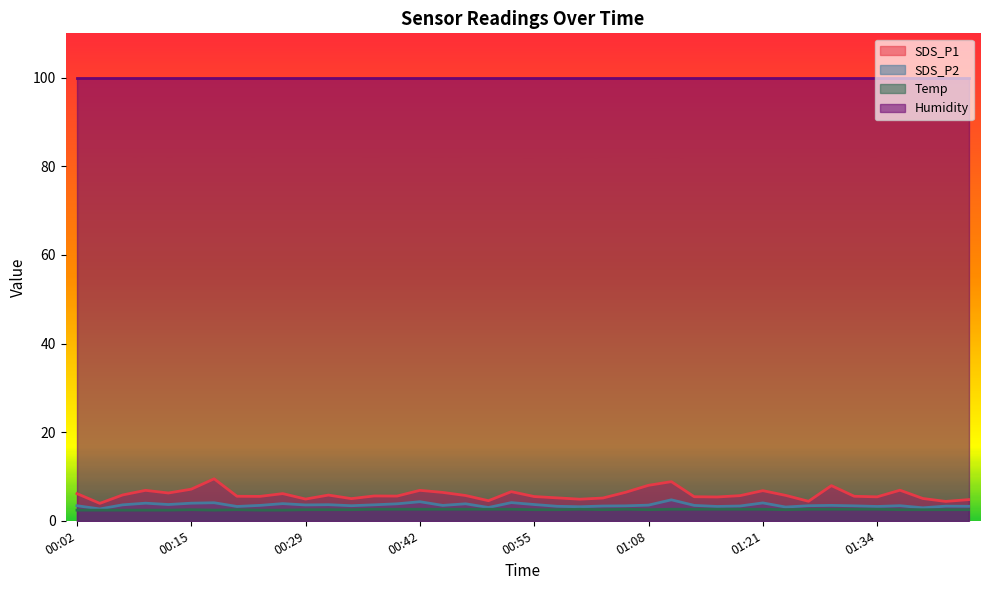

At which category does the chart reach its peak across all series?

00:18